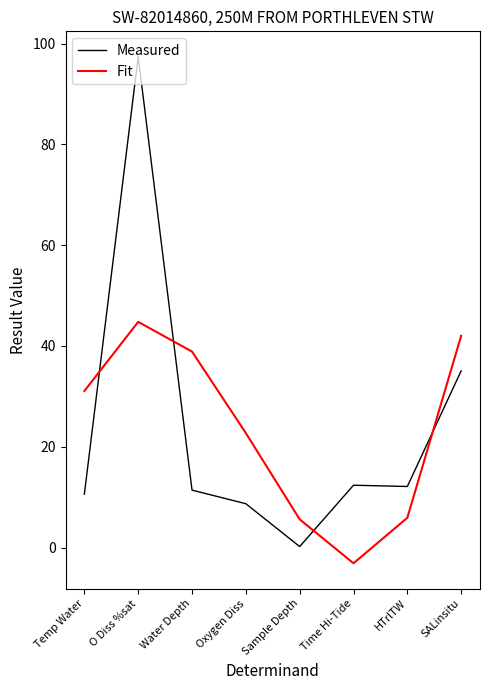

True or false: Measured has more than 2 points higher than both neighbors.

False